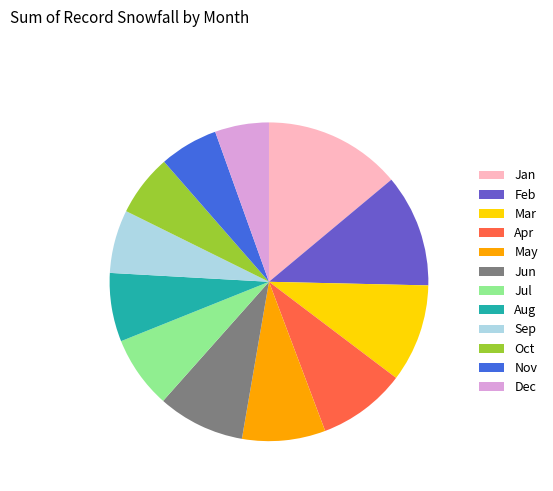

Does Jun represent more than half of the total?

No